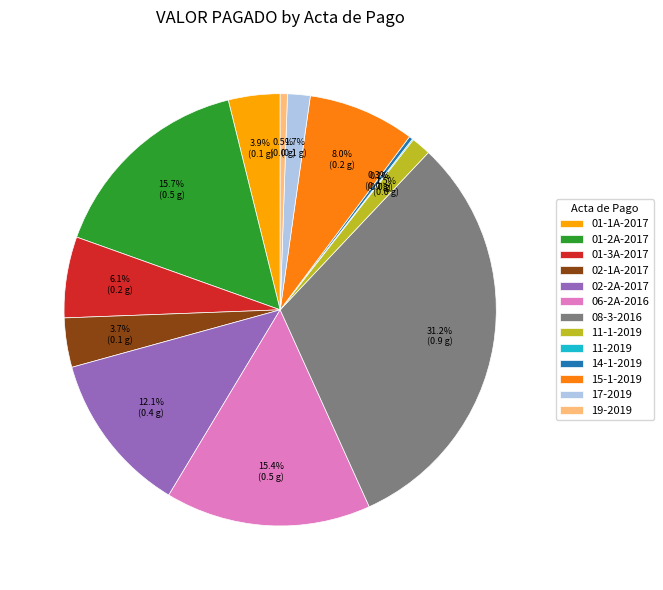

Which category has the biggest portion of the pie?

08-3-2016